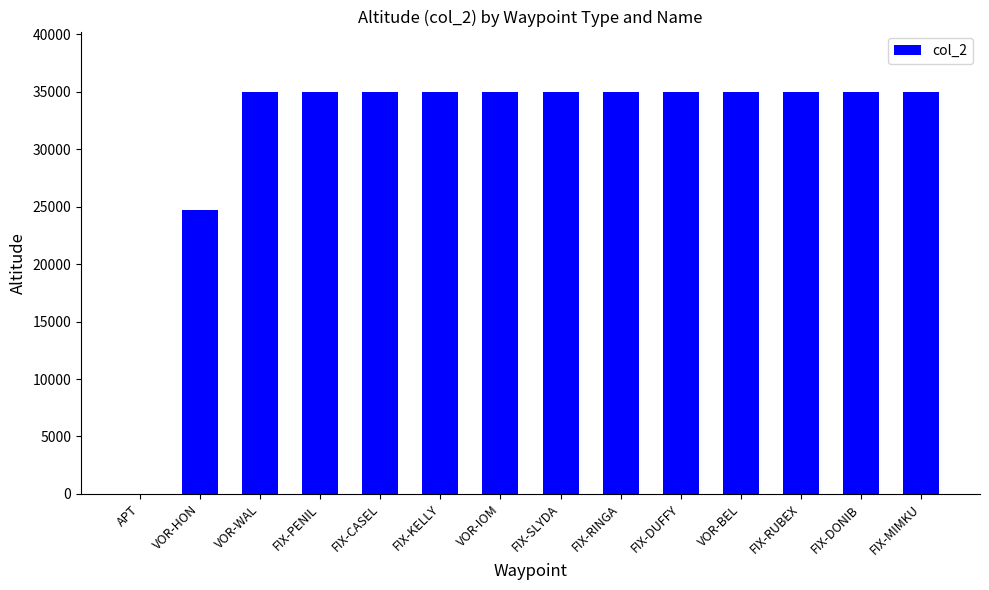

Are the bars horizontal?

No